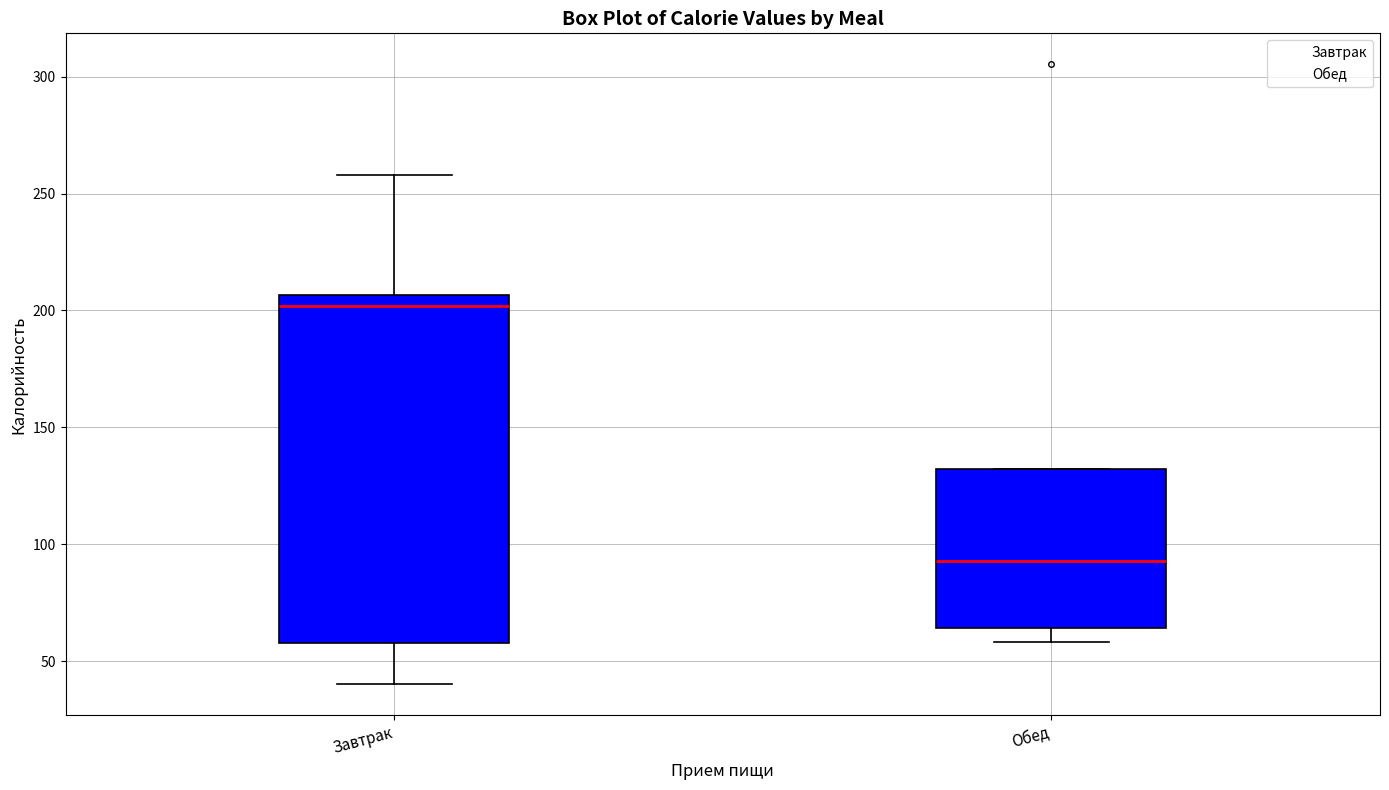

Reading left to right, read every box against the y-axis: the position of its median line, the range the box covers, and the ends of its whiskers. The values are not printed on the chart, so give them approximately, as read against the axis.

Завтрак: median 200, box 60 to 205, whiskers 40 to 260
Обед: median 95, box 65 to 130, whiskers 60 to 130